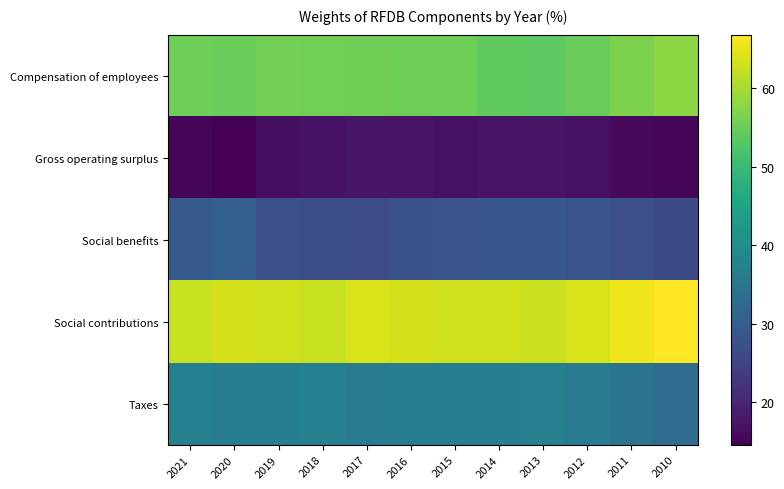

At which category does the chart reach its minimum across all series?

2020